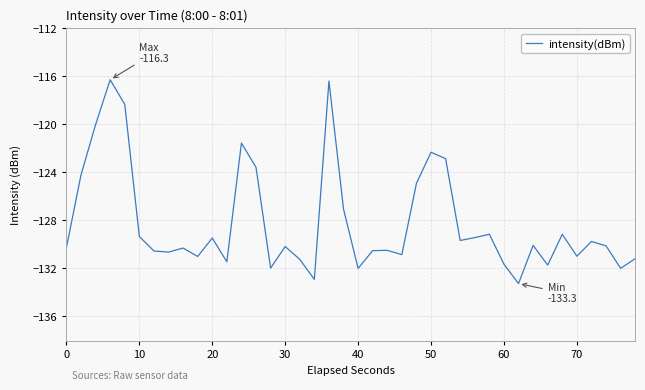

What is the minimum value shown in the chart?

-133.3